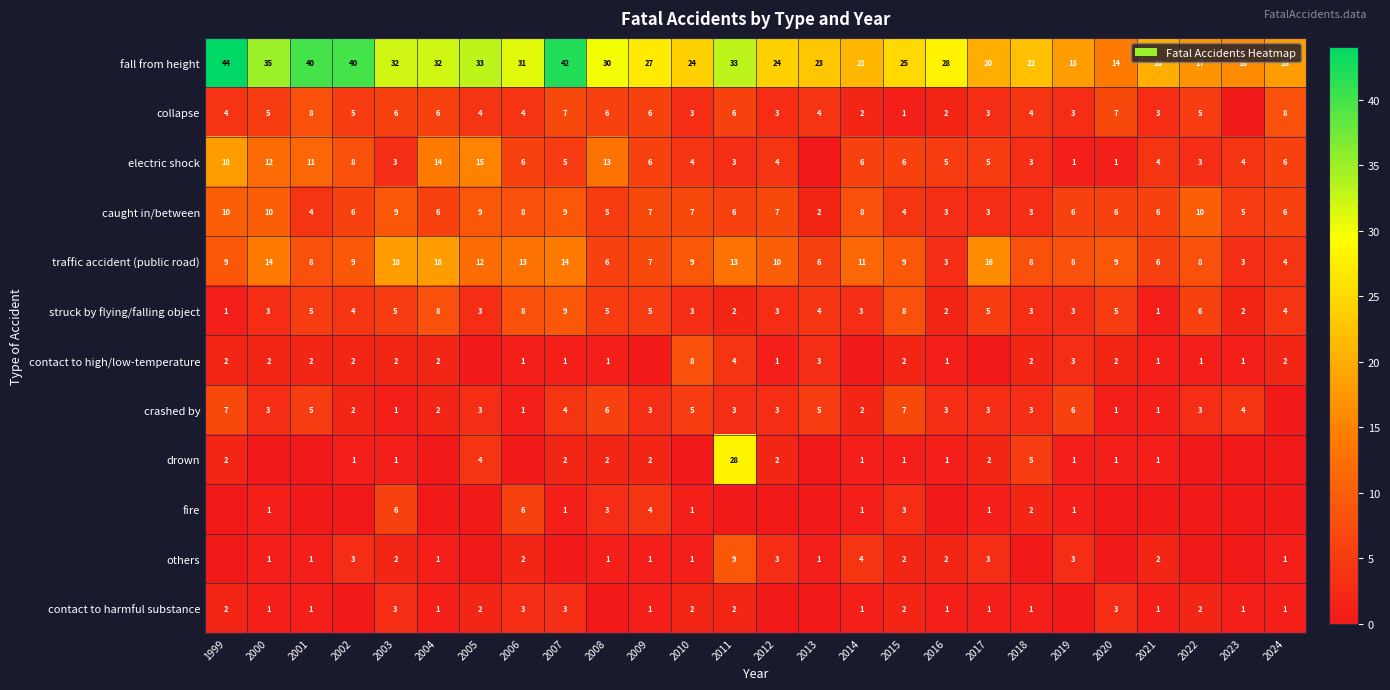

What is the maximum value for traffic accident (public road)?

18